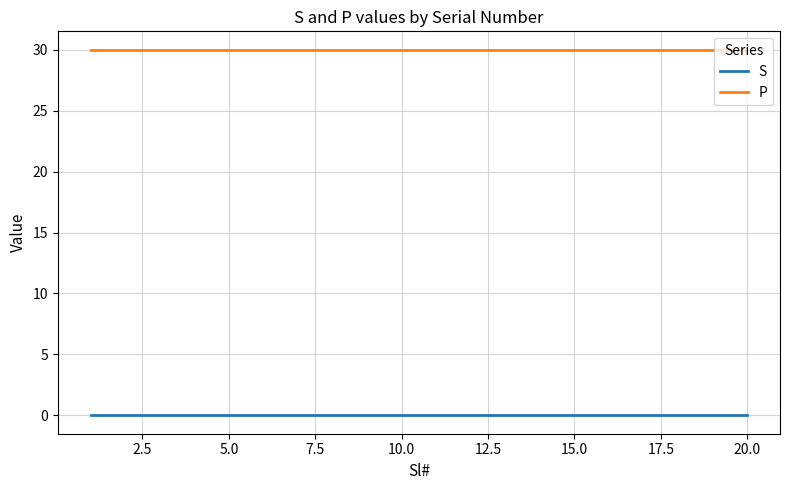

Reading left to right, what are all the values shown in this chart?

S: 0	0	0	0	0	0	0	0	0	0	0	0	0	0	0	0	0	0	0	0
P: 30	30	30	30	30	30	30	30	30	30	30	30	30	30	30	30	30	30	30	30